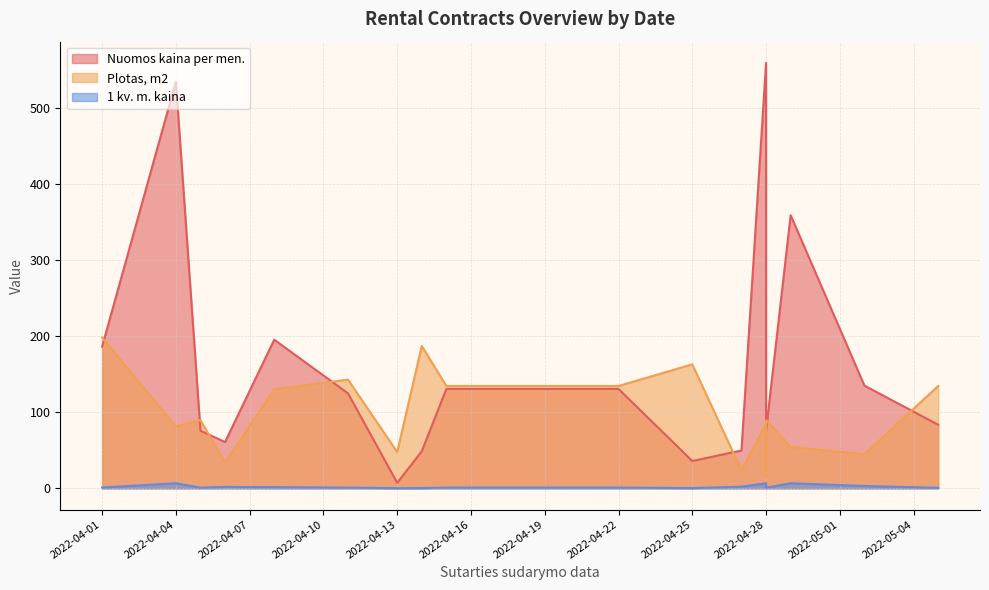

The 1 kv. m. kaina series shows 1.2 at 2022-04-11. True or false?

False